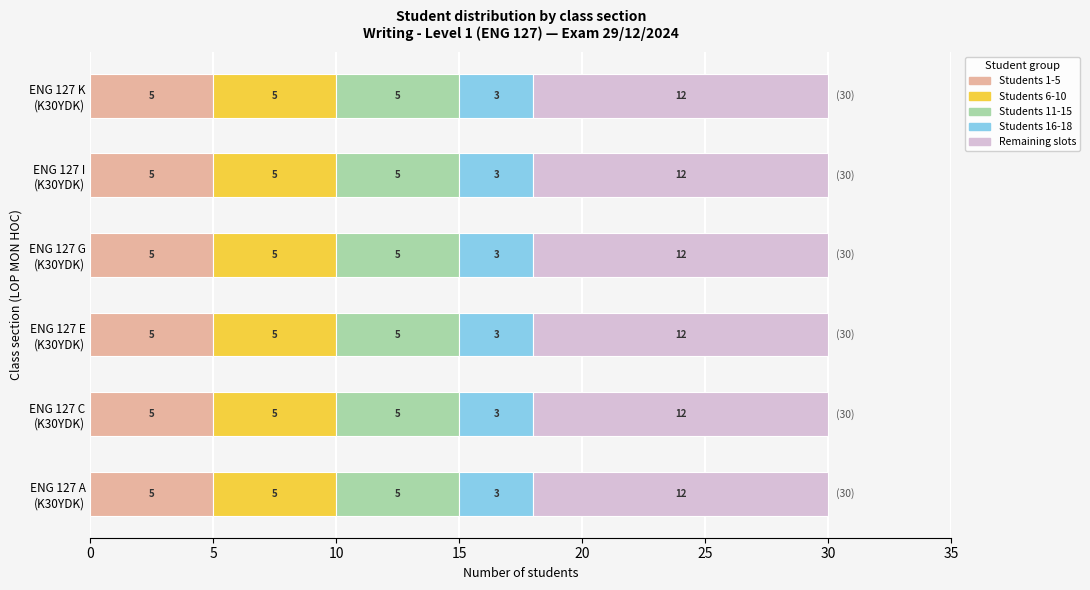

What is the minimum value for Students 1-5?

5